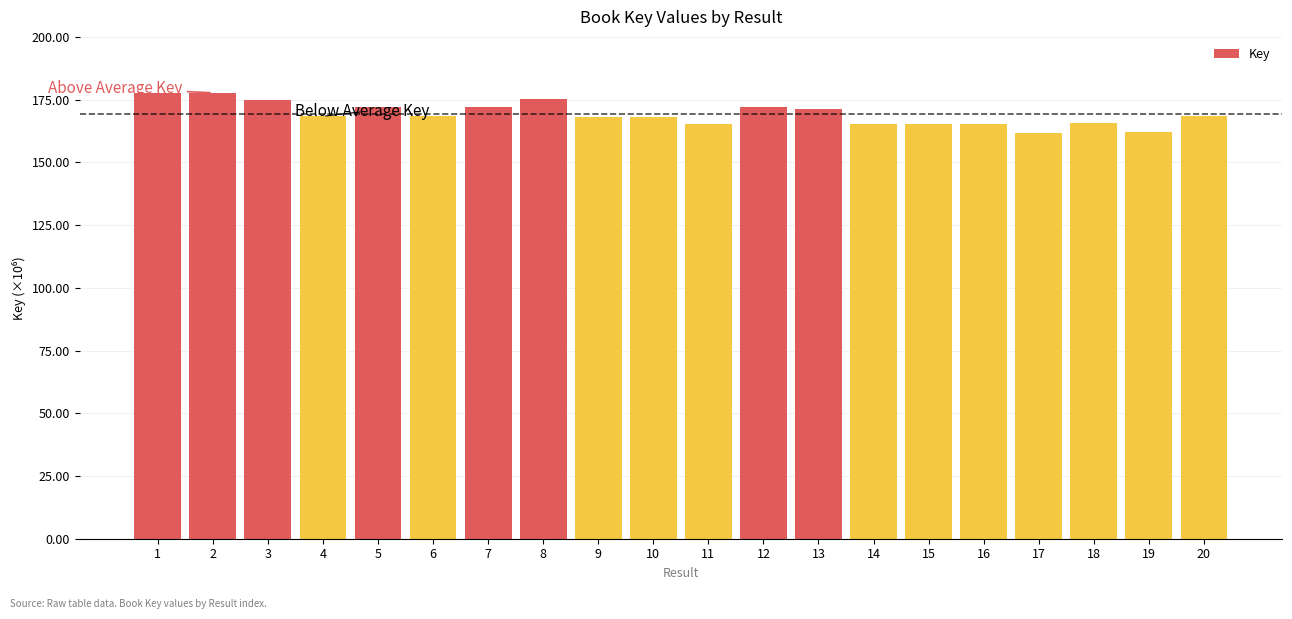

Count the number of data series in this chart.

1